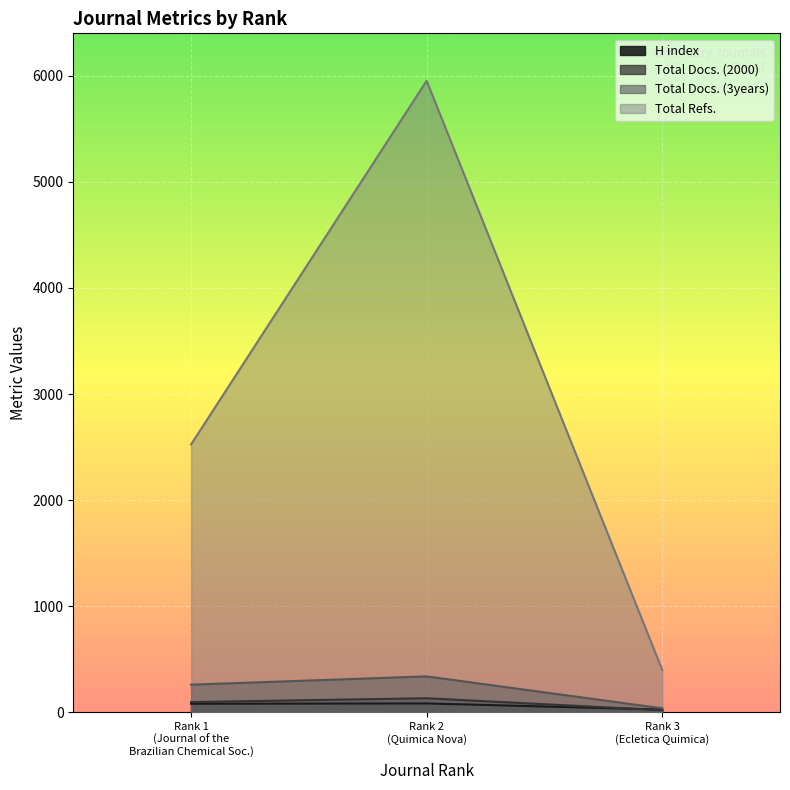

At which label is Total Docs. (3years) closest to 187?

Rank 1 (Journal of the Brazilian Chemical Soc.)